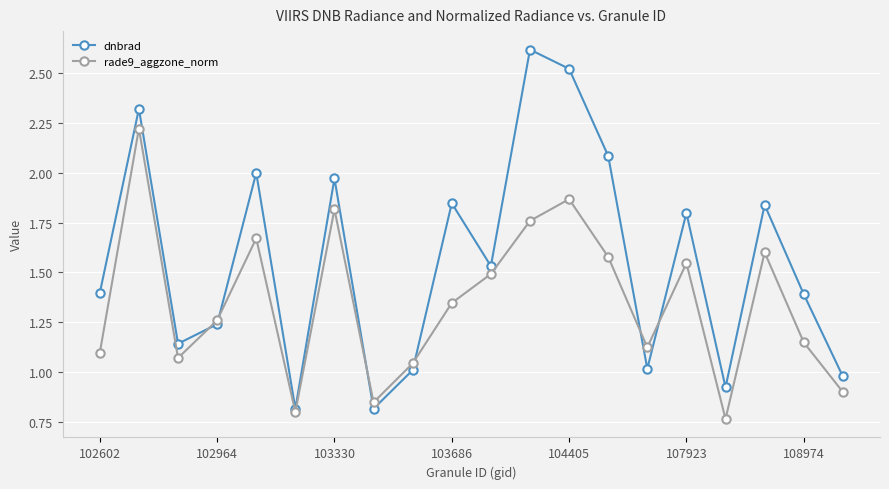

How many data points in rade9_aggzone_norm are above 1?

16